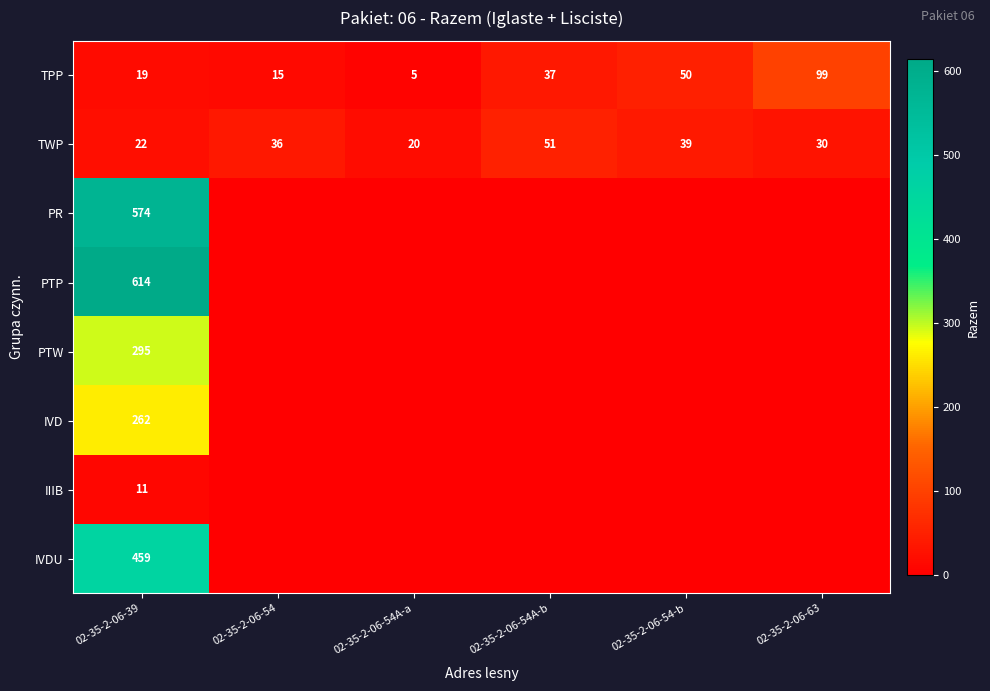

What is the greatest value displayed?

614